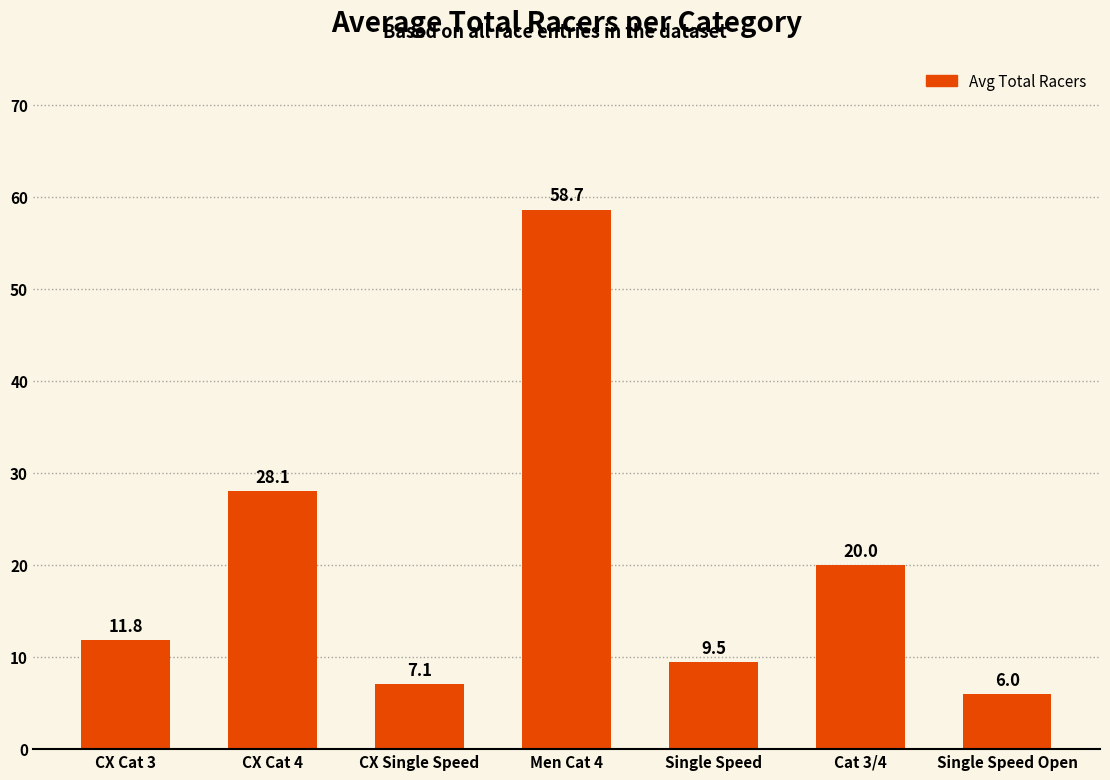

What is the greatest value displayed?

58.7